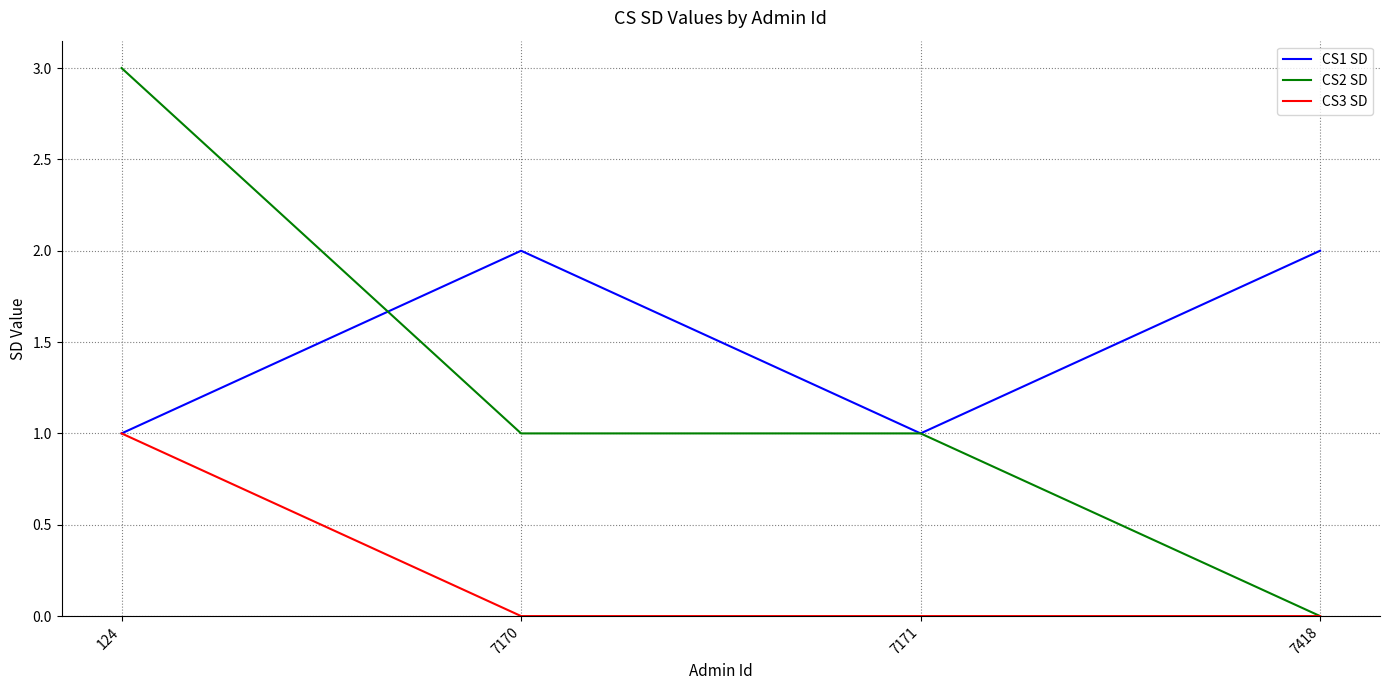

What is the spread (max minus min) of values at 7418?

2